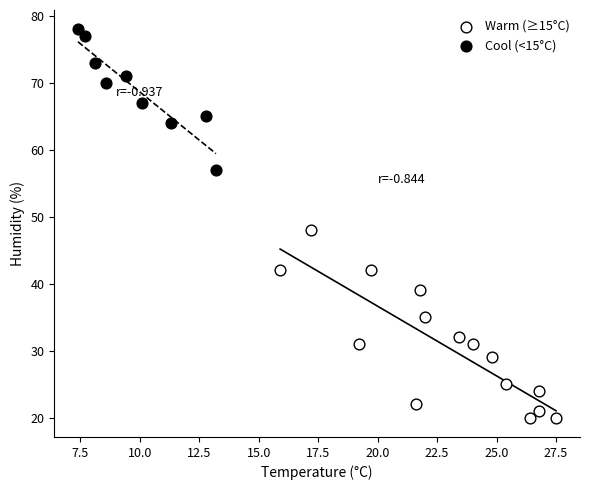

Which series has the widest spread of Y values?

Warm (≥15°C)